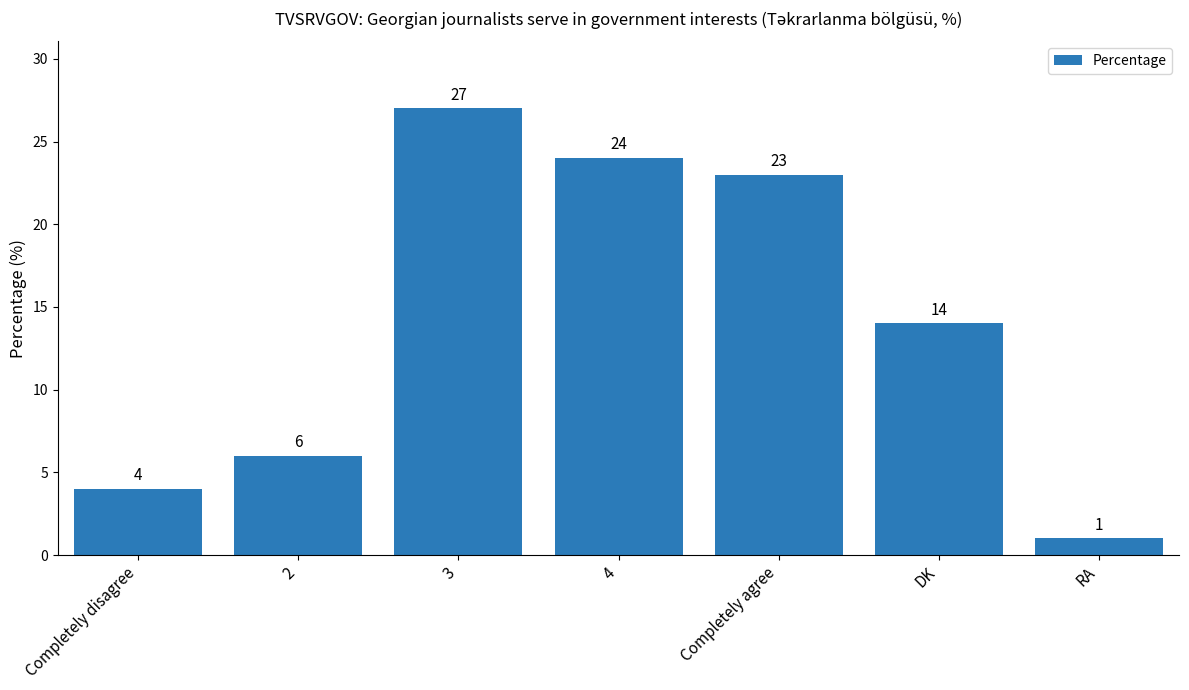

Reading left to right, what are all the values shown in this chart?

Completely disagree=4	2=6	3=27	4=24	Completely agree=23	DK=14	RA=1